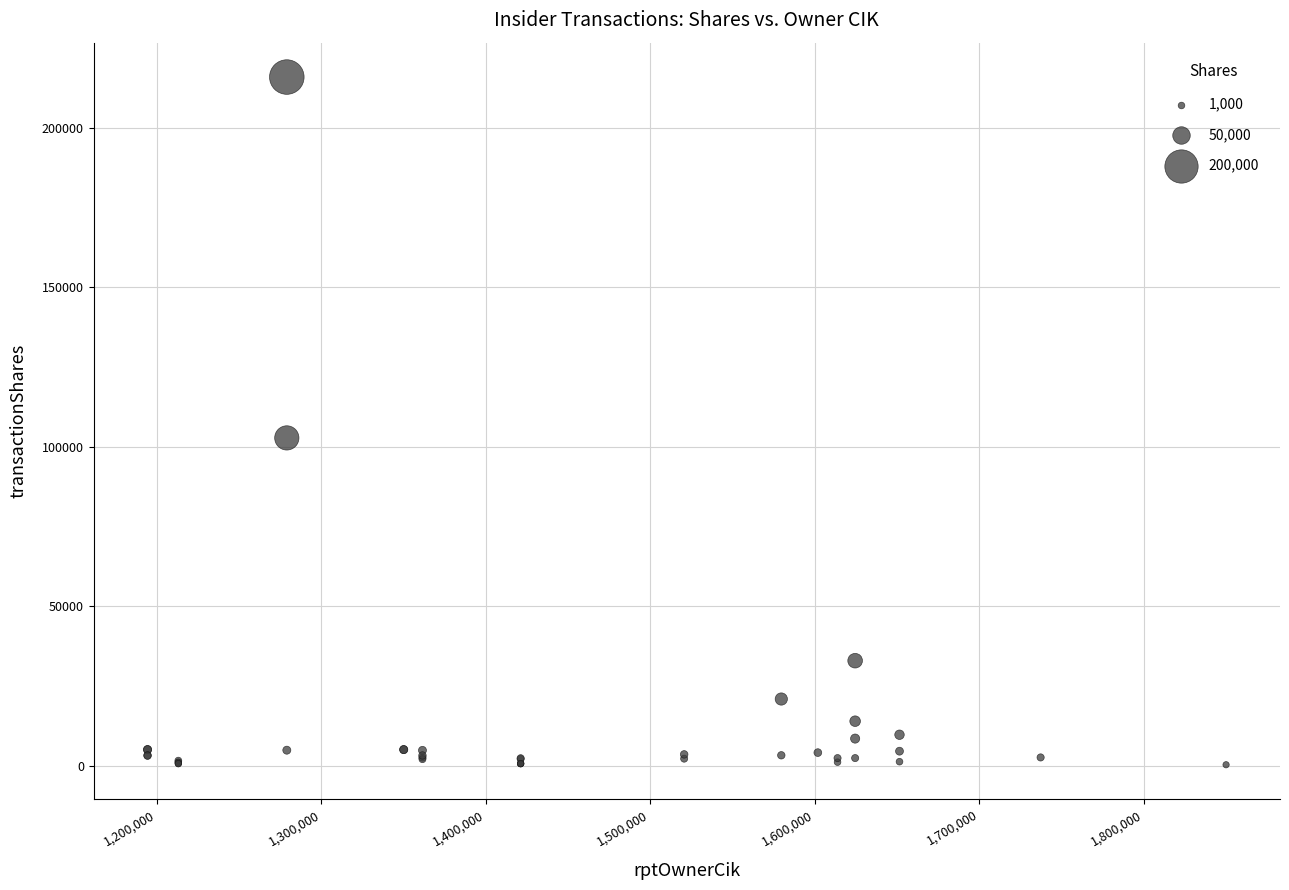

What Y value in the scatter plot is closest to 108133?

102796